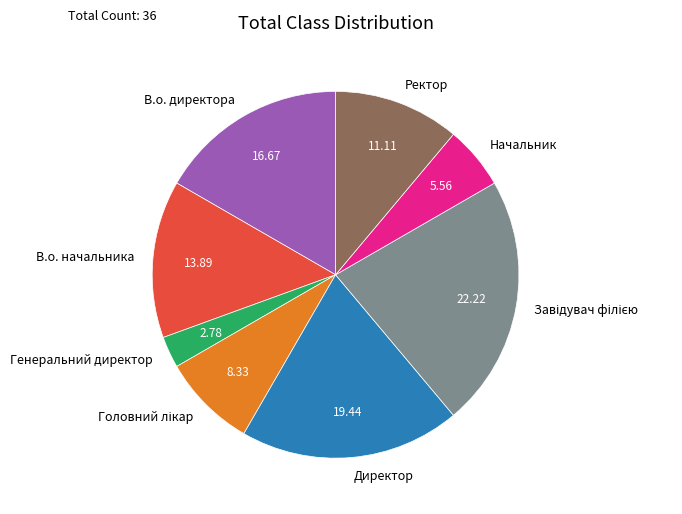

What is the smallest slice in the pie chart?

Генеральний директор